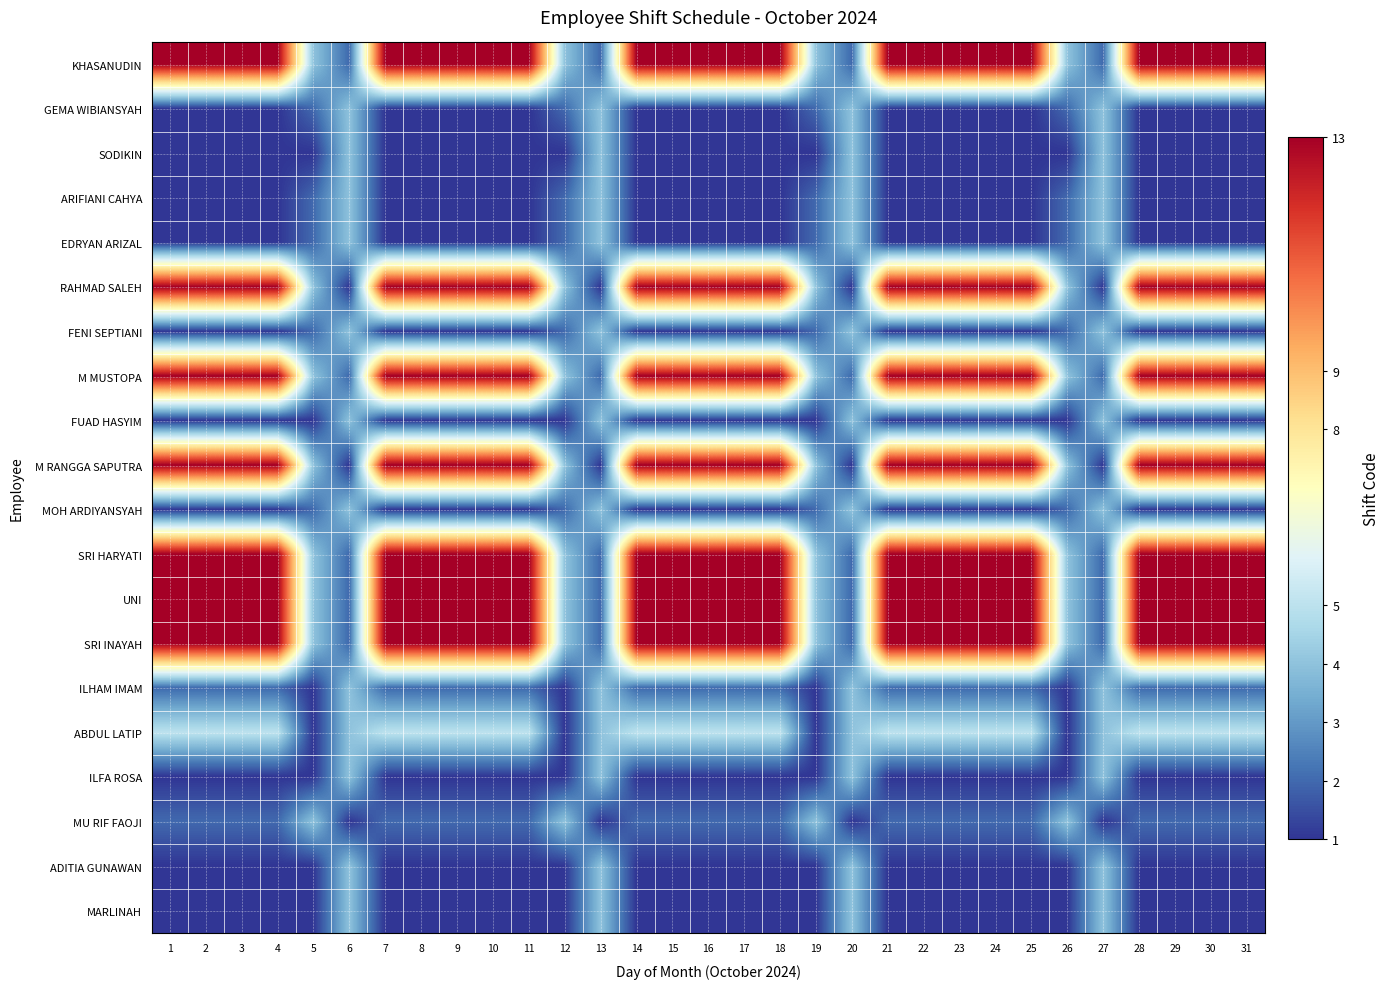

Reading left to right, transcribe all the data shown in this chart.

KHASANUDIN: 1=13	2=13	3=13	4=13	5=4	6=2	7=13	8=13	9=13	10=13	11=13	12=4	13=2	14=13	15=13	16=13	17=13	18=13	19=4	20=2	21=13	22=13	23=13	24=13	25=13	26=4	27=2	28=13	29=13	30=13	31=13
GEMA WIBIANSYAH: 1=1	2=1	3=1	4=1	5=2	6=4	7=1	8=1	9=1	10=1	11=1	12=2	13=4	14=1	15=1	16=1	17=1	18=1	19=2	20=4	21=1	22=1	23=1	24=1	25=1	26=2	27=4	28=1	29=1	30=1	31=1
SODIKIN: 1=1	2=1	3=1	4=1	5=1	6=4	7=1	8=1	9=1	10=1	11=1	12=1	13=4	14=1	15=1	16=1	17=1	18=1	19=1	20=4	21=1	22=1	23=1	24=1	25=1	26=1	27=4	28=1	29=1	30=1	31=1
ARIFIANI CAHYA: 1=1	2=1	3=1	4=1	5=2	6=4	7=1	8=1	9=1	10=1	11=1	12=2	13=4	14=1	15=1	16=1	17=1	18=1	19=2	20=4	21=1	22=1	23=1	24=1	25=1	26=2	27=4	28=1	29=1	30=1	31=1
EDRYAN ARIZAL: 1=1	2=1	3=1	4=1	5=2	6=4	7=1	8=1	9=1	10=1	11=1	12=2	13=4	14=1	15=1	16=1	17=1	18=1	19=2	20=4	21=1	22=1	23=1	24=1	25=1	26=2	27=4	28=1	29=1	30=1	31=1
RAHMAD SALEH: 1=13	2=13	3=13	4=13	5=4	6=1	7=13	8=13	9=13	10=13	11=13	12=4	13=1	14=13	15=13	16=13	17=13	18=13	19=4	20=1	21=13	22=13	23=13	24=13	25=13	26=4	27=1	28=13	29=13	30=13	31=13
FENI SEPTIANI: 1=1	2=1	3=1	4=1	5=2	6=4	7=1	8=1	9=1	10=1	11=1	12=2	13=4	14=1	15=1	16=1	17=1	18=1	19=2	20=4	21=1	22=1	23=1	24=1	25=1	26=2	27=4	28=1	29=1	30=1	31=1
M MUSTOPA: 1=13	2=13	3=13	4=13	5=4	6=2	7=13	8=13	9=13	10=13	11=13	12=4	13=2	14=13	15=13	16=13	17=13	18=13	19=4	20=2	21=13	22=13	23=13	24=13	25=13	26=4	27=2	28=13	29=13	30=13	31=13
FUAD HASYIM: 1=1	2=1	3=1	4=1	5=1	6=4	7=1	8=1	9=1	10=1	11=1	12=1	13=4	14=1	15=1	16=1	17=1	18=1	19=1	20=4	21=1	22=1	23=1	24=1	25=1	26=1	27=4	28=1	29=1	30=1	31=1
M RANGGA SAPUTRA: 1=13	2=13	3=13	4=13	5=4	6=1	7=13	8=13	9=13	10=13	11=13	12=4	13=1	14=13	15=13	16=13	17=13	18=13	19=4	20=1	21=13	22=13	23=13	24=13	25=13	26=4	27=1	28=13	29=13	30=13	31=13
MOH ARDIYANSYAH: 1=1	2=1	3=1	4=1	5=2	6=4	7=1	8=1	9=1	10=1	11=1	12=2	13=4	14=1	15=1	16=1	17=1	18=1	19=2	20=4	21=1	22=1	23=1	24=1	25=1	26=2	27=4	28=1	29=1	30=1	31=1
SRI HARYATI: 1=13	2=13	3=13	4=13	5=4	6=2	7=13	8=13	9=13	10=13	11=13	12=4	13=2	14=13	15=13	16=13	17=13	18=13	19=4	20=2	21=13	22=13	23=13	24=13	25=13	26=4	27=2	28=13	29=13	30=13	31=13
UNI: 1=13	2=13	3=13	4=13	5=4	6=2	7=13	8=13	9=13	10=13	11=13	12=4	13=2	14=13	15=13	16=13	17=13	18=13	19=4	20=2	21=13	22=13	23=13	24=13	25=13	26=4	27=2	28=13	29=13	30=13	31=13
SRI INAYAH: 1=13	2=13	3=13	4=13	5=4	6=2	7=13	8=13	9=13	10=13	11=13	12=4	13=2	14=13	15=13	16=13	17=13	18=13	19=4	20=2	21=13	22=13	23=13	24=13	25=13	26=4	27=2	28=13	29=13	30=13	31=13
ILHAM IMAM: 1=2	2=2	3=2	4=2	5=1	6=4	7=2	8=2	9=2	10=2	11=2	12=1	13=4	14=2	15=2	16=2	17=2	18=2	19=1	20=4	21=2	22=2	23=2	24=2	25=2	26=1	27=4	28=2	29=2	30=2	31=2
ABDUL LATIP: 1=5	2=5	3=5	4=5	5=1	6=4	7=5	8=5	9=5	10=5	11=5	12=1	13=4	14=5	15=5	16=5	17=5	18=5	19=1	20=4	21=5	22=5	23=5	24=5	25=5	26=1	27=4	28=5	29=5	30=5	31=5
ILFA ROSA: 1=1	2=1	3=1	4=1	5=1	6=4	7=1	8=1	9=1	10=1	11=1	12=1	13=4	14=1	15=1	16=1	17=1	18=1	19=1	20=4	21=1	22=1	23=1	24=1	25=1	26=1	27=4	28=1	29=1	30=1	31=1
MU RIF FAOJI: 1=2	2=2	3=2	4=2	5=4	6=1	7=2	8=2	9=2	10=2	11=2	12=4	13=1	14=2	15=2	16=2	17=2	18=2	19=4	20=1	21=2	22=2	23=2	24=2	25=2	26=4	27=1	28=2	29=2	30=2	31=2
ADITIA GUNAWAN: 1=1	2=1	3=1	4=1	5=1	6=4	7=1	8=1	9=1	10=1	11=1	12=1	13=4	14=1	15=1	16=1	17=1	18=1	19=1	20=4	21=1	22=1	23=1	24=1	25=1	26=1	27=4	28=1	29=1	30=1	31=1
MARLINAH: 1=1	2=1	3=1	4=1	5=1	6=4	7=1	8=1	9=1	10=1	11=1	12=1	13=4	14=1	15=1	16=1	17=1	18=1	19=1	20=4	21=1	22=1	23=1	24=1	25=1	26=1	27=4	28=1	29=1	30=1	31=1